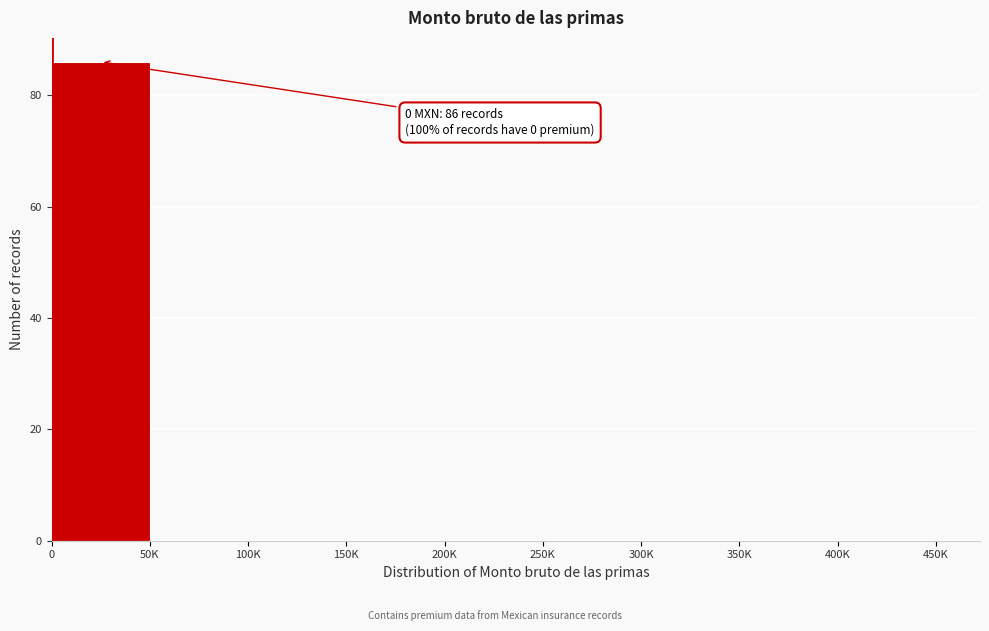

Reading left to right, what are all the values shown in this chart?

0=86	50K=0	100K=0	150K=0	200K=0	250K=0	300K=0	350K=0	400K=0